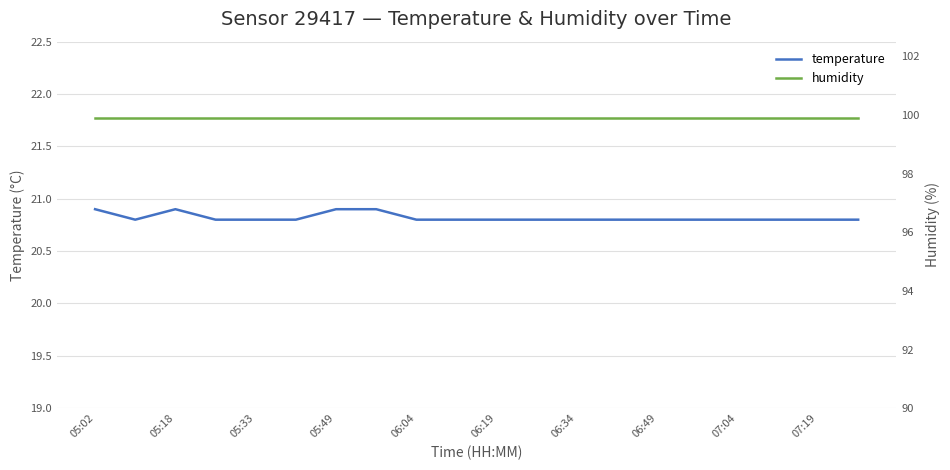

What is the highest value of the temperature series?

20.9